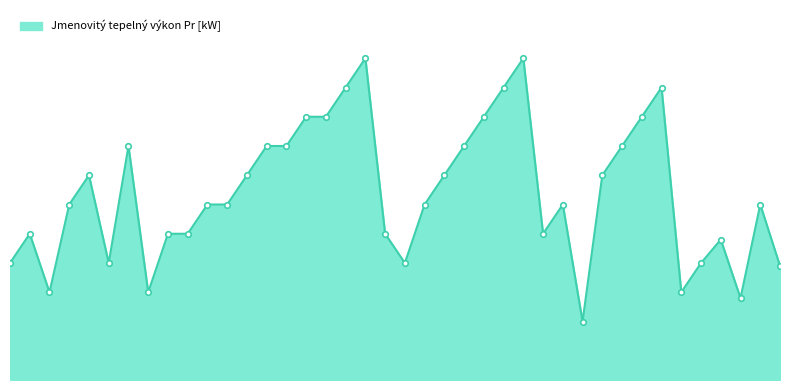

Which category has the lowest value across all series?

SVT23633